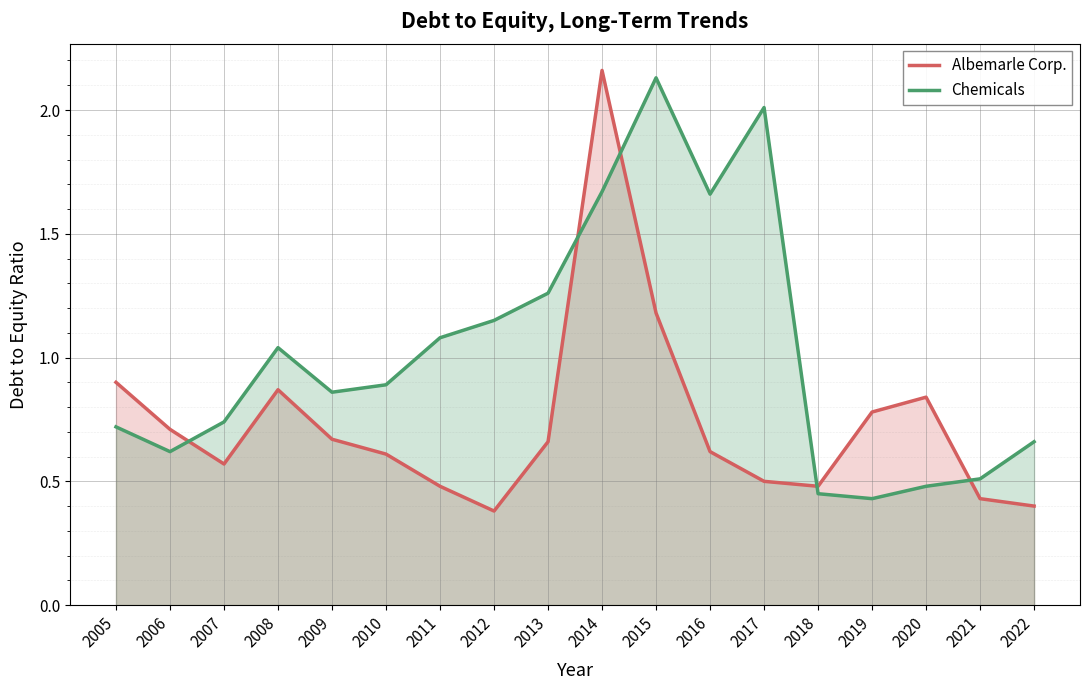

Between which two adjacent categories do Chemicals and Albemarle Corp. first intersect?

2006 and 2007